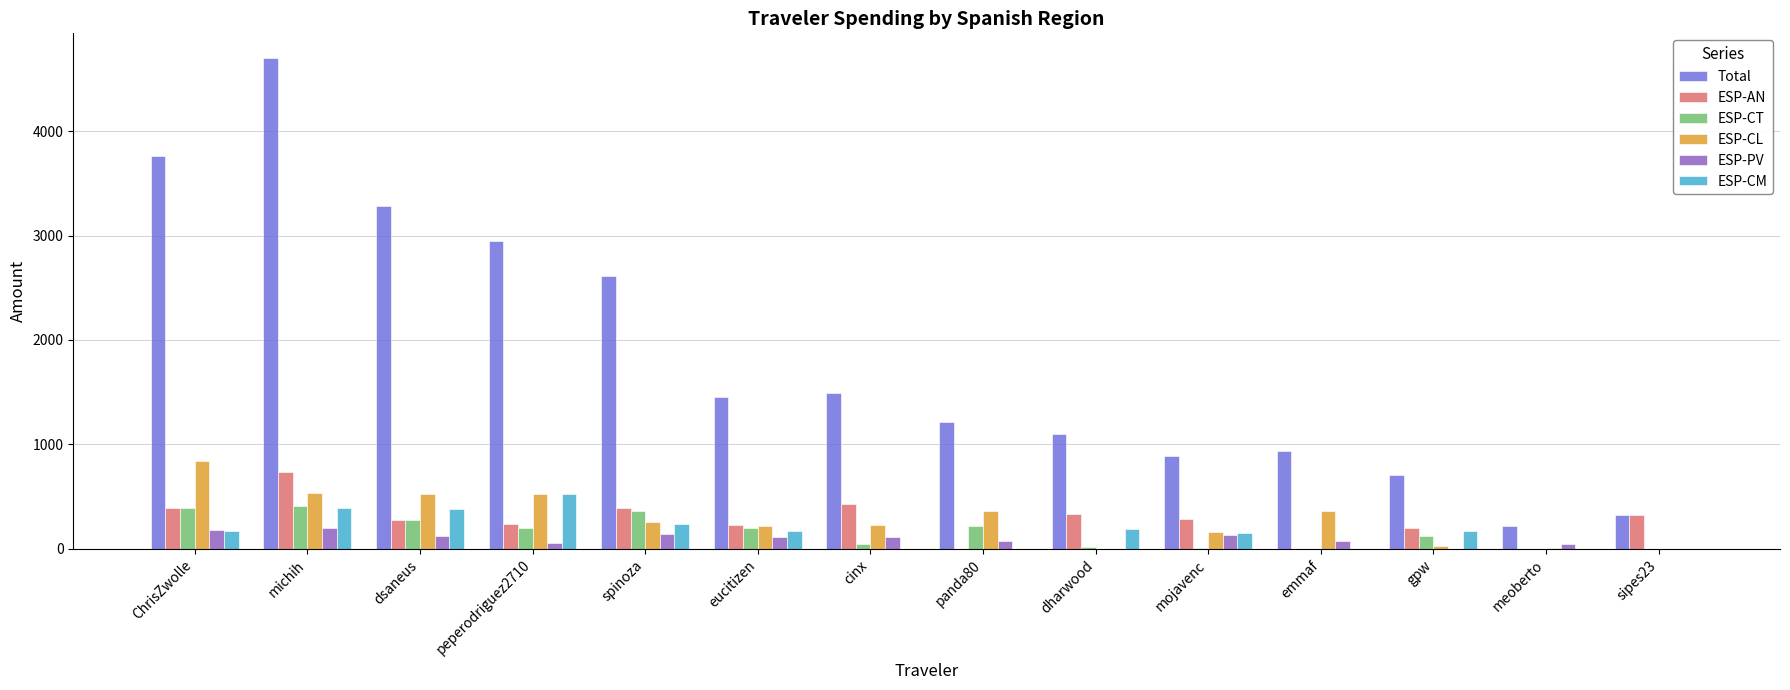

How many groups of bars are there?

14